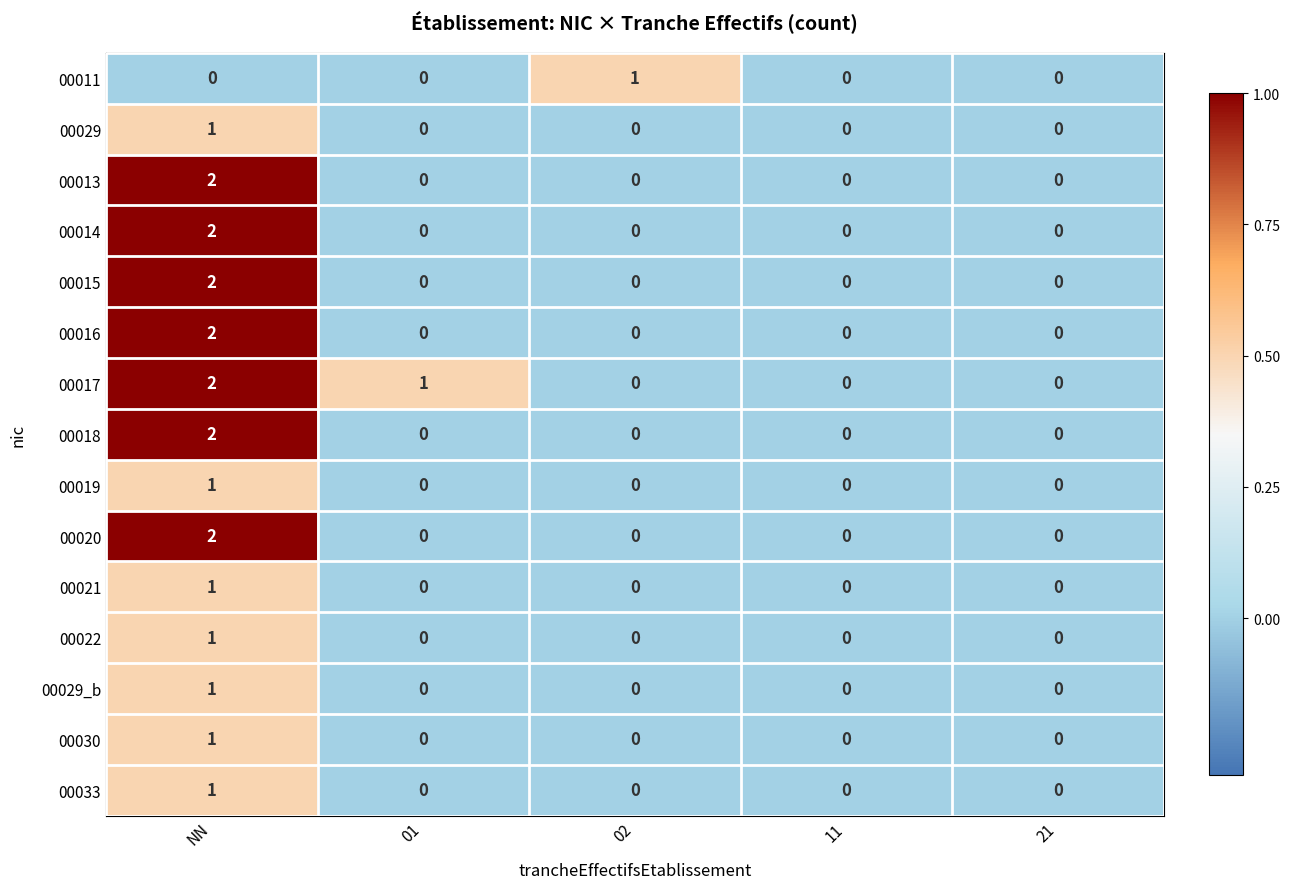

Which category has the highest value across all series?

NN